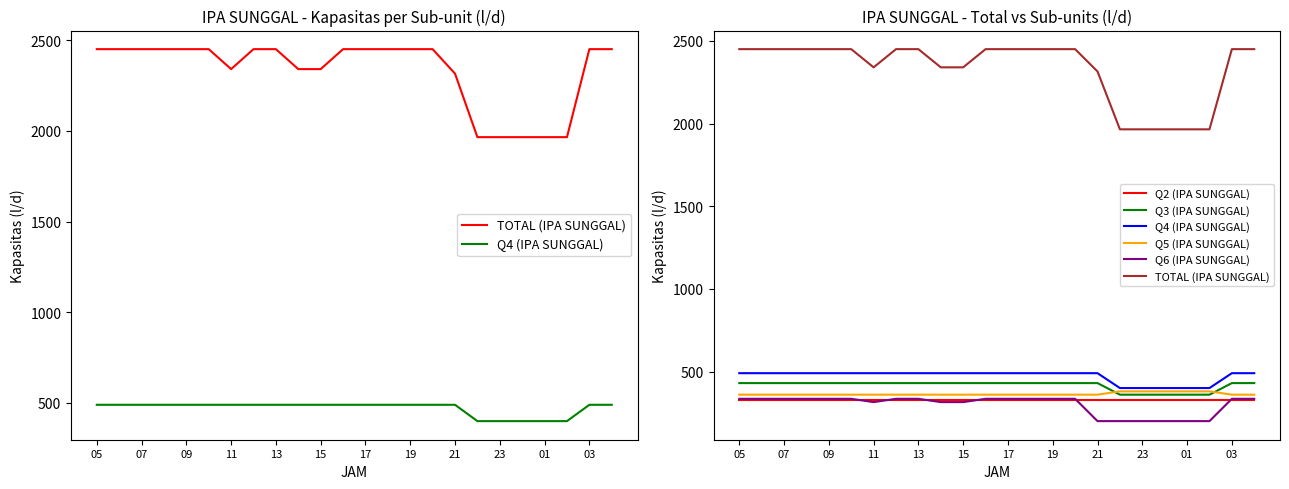

True or false: Q6 (IPA SUNGGAL) and TOTAL (IPA SUNGGAL) cross at least once.

False